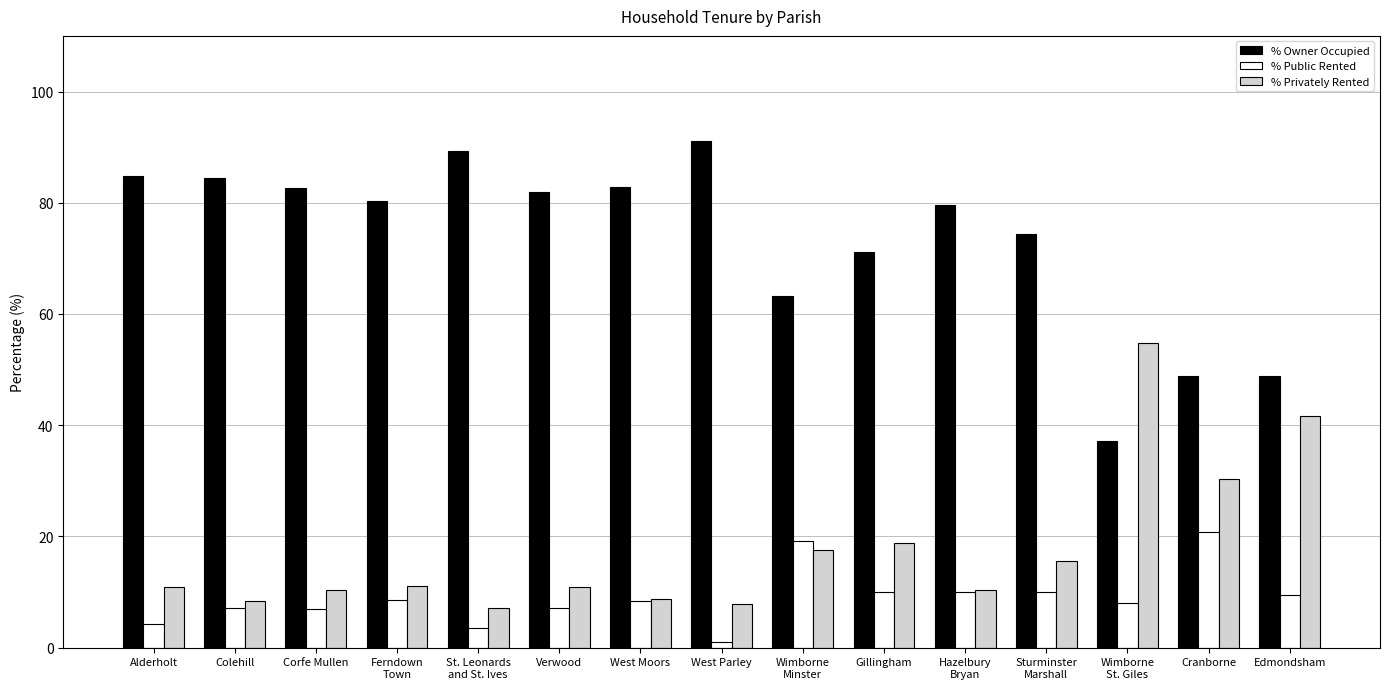

What is the total value across all series at Sturminster
Marshall?

100.0